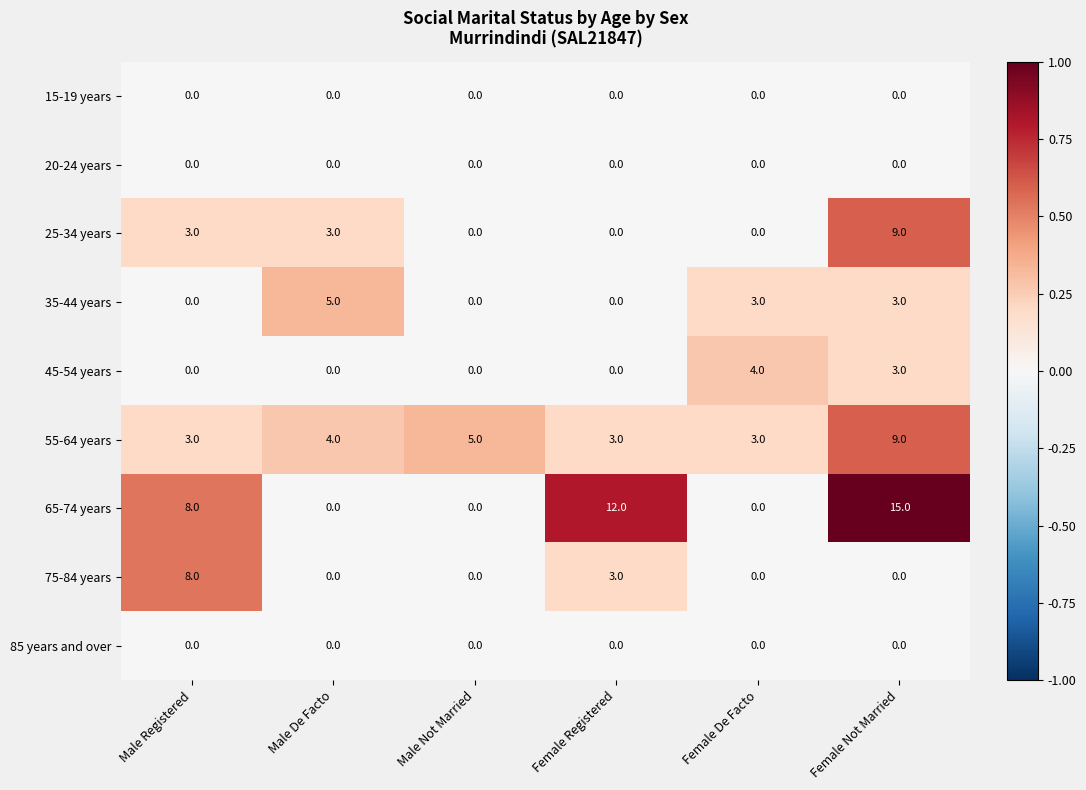

Which category has the highest value across all series?

Female Not Married